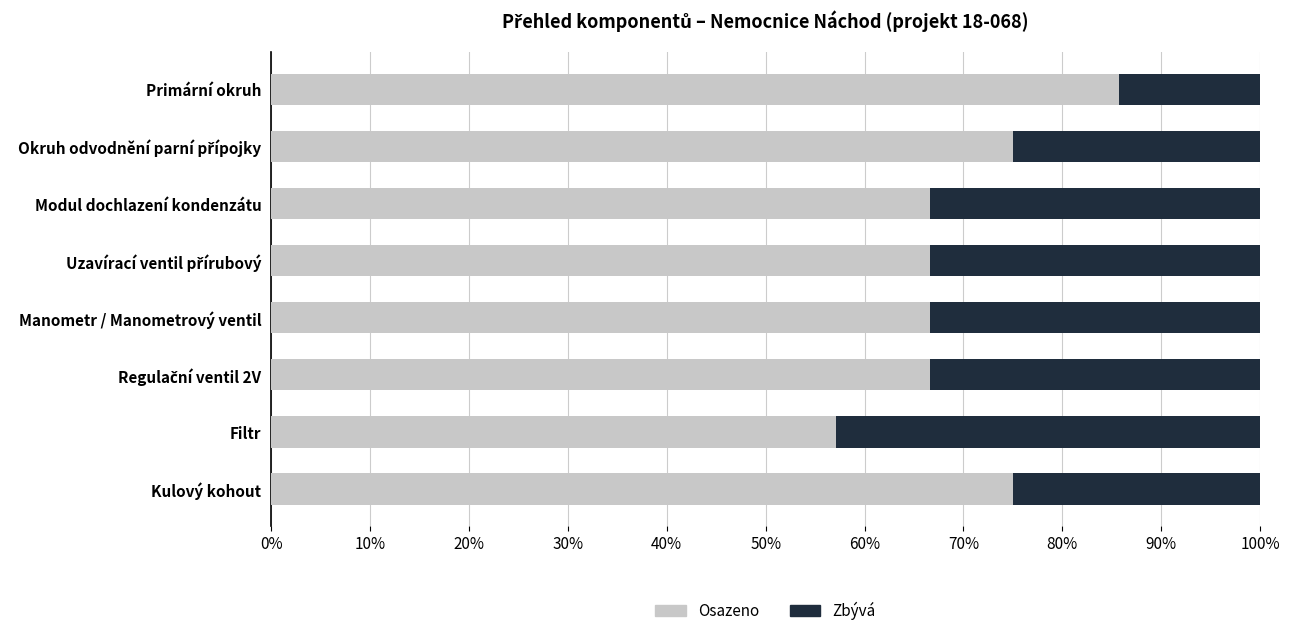

What is the sum of the Osazeno values at Modul dochlazení kondenzátu and Filtr?

123.8